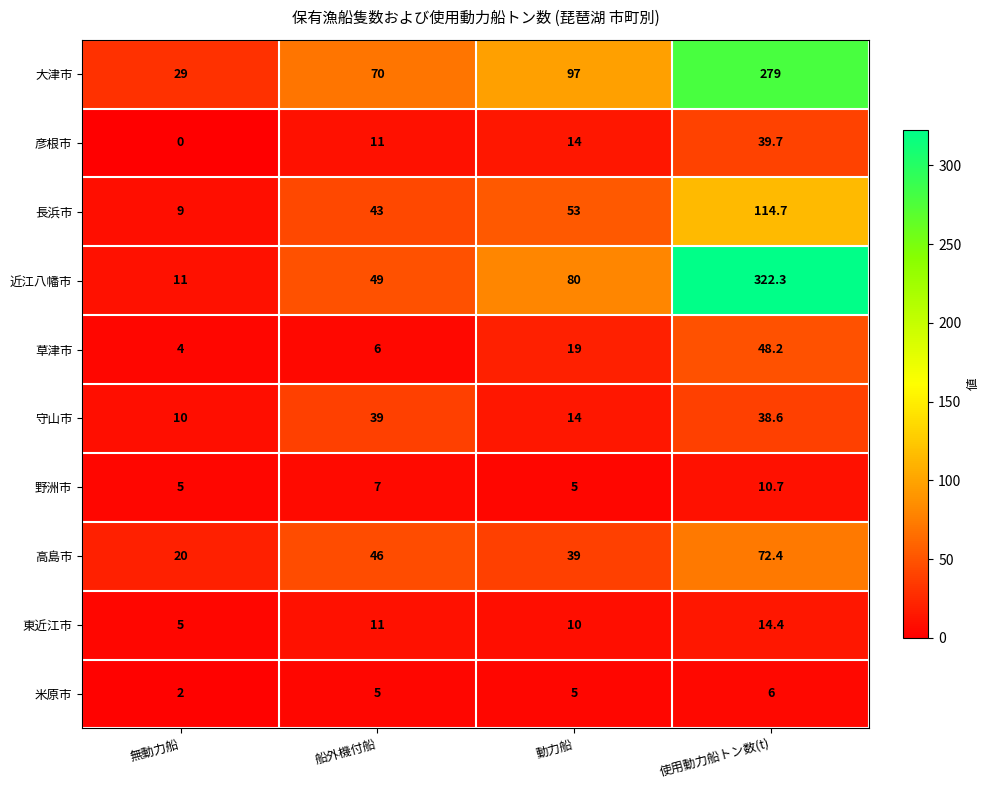

What is the total value across all series at 無動力船?

95.0